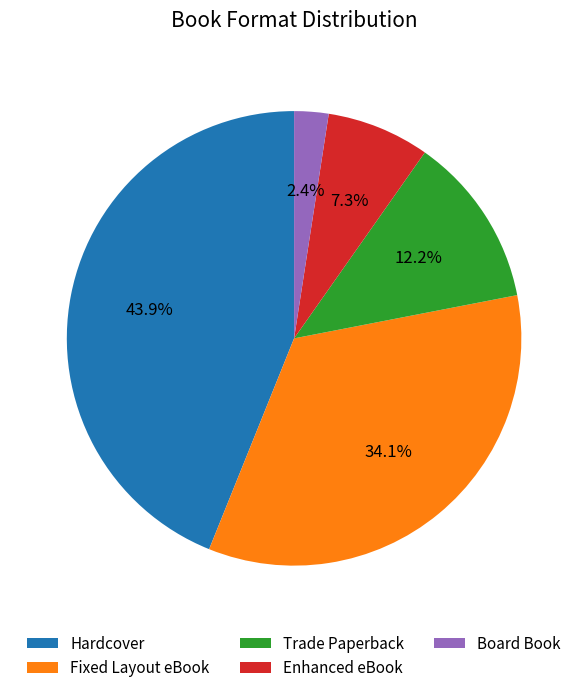

What portion of the pie excludes Fixed Layout eBook?

65.9%